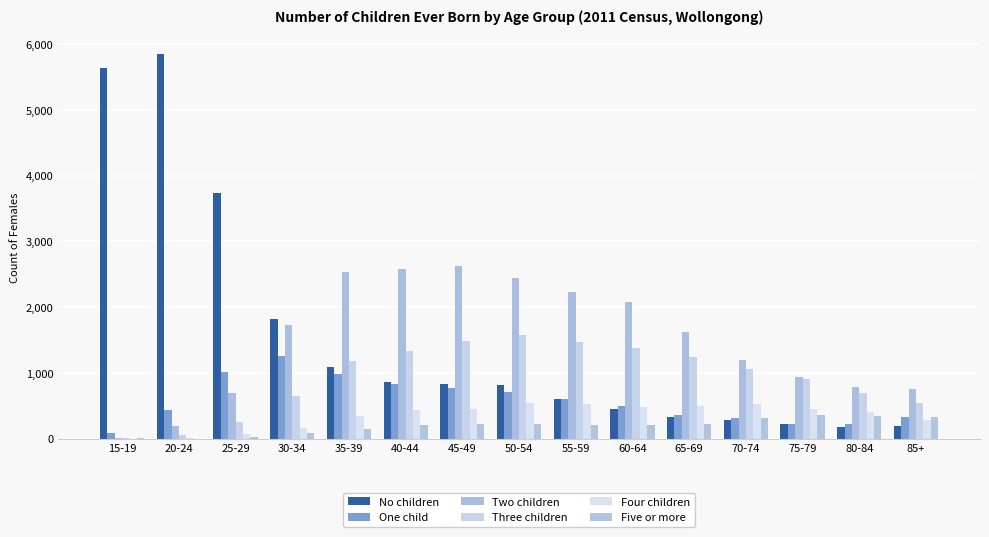

What is the difference between the maximum and minimum values in the Five or more series?

354